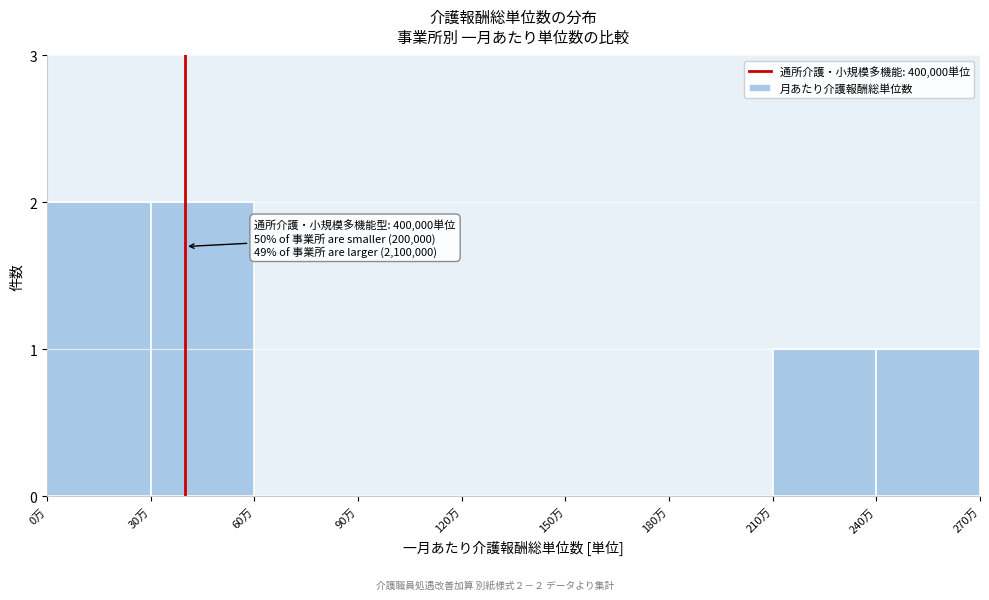

Reading right to left, what are all the values shown in this chart?

240万=1	210万=1	180万=0	150万=0	120万=0	90万=0	60万=0	30万=2	0万=2